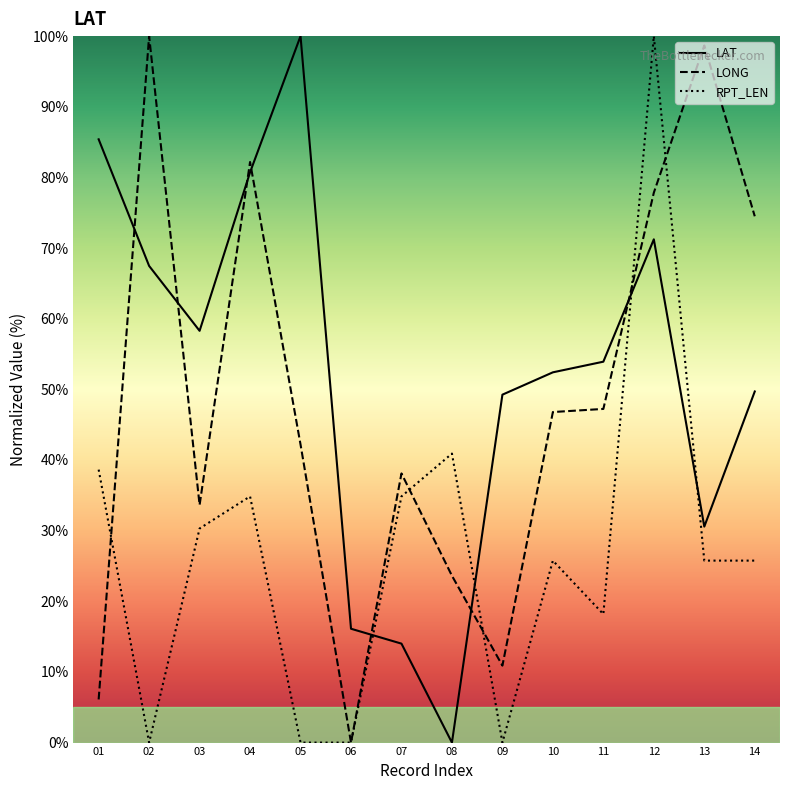

Which series has the largest range (max minus min)?

LAT